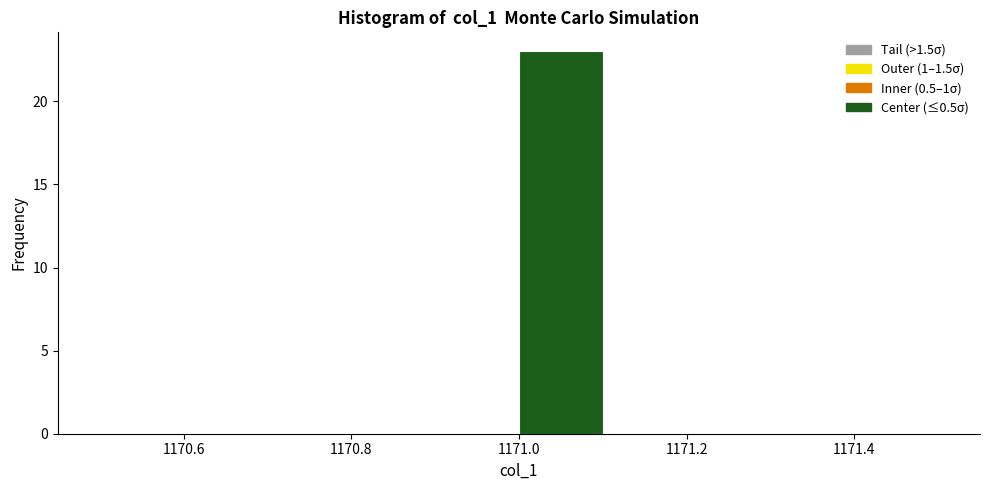

What is the height of the bar covering 1171.0 to 1171.1 on the x-axis? The values are not printed on the chart, so give them approximately, as read against the axis.

23